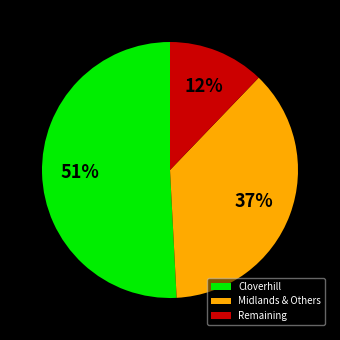

What is the ratio of the value at Cloverhill to the value at Midlands & Others?

1.4